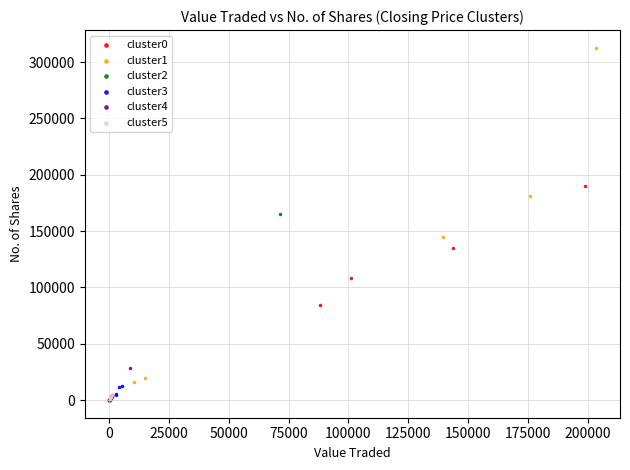

Which series has the widest spread of Y values?

cluster1